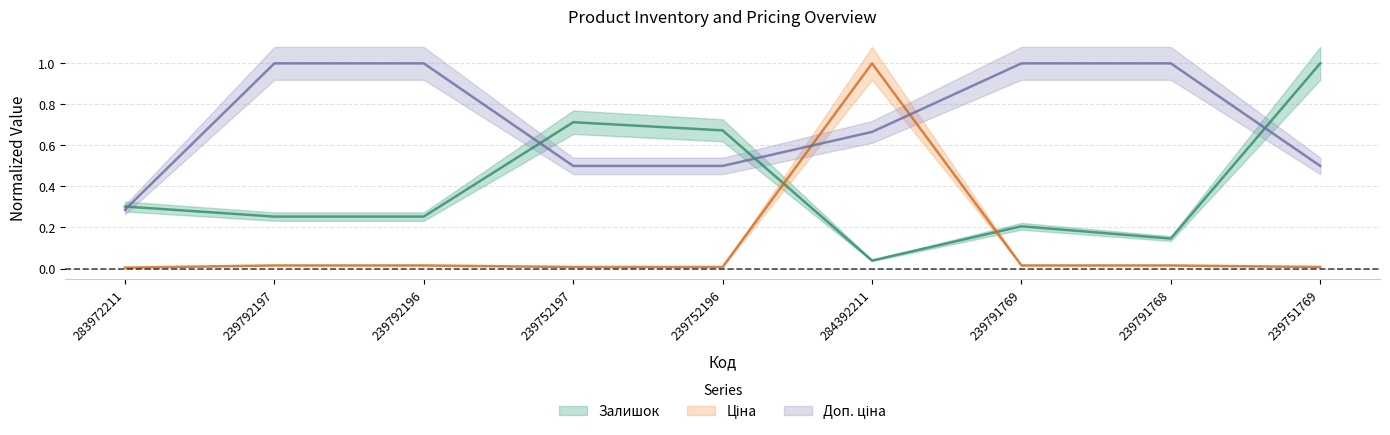

Which series has the largest total across all categories?

Доп. ціна